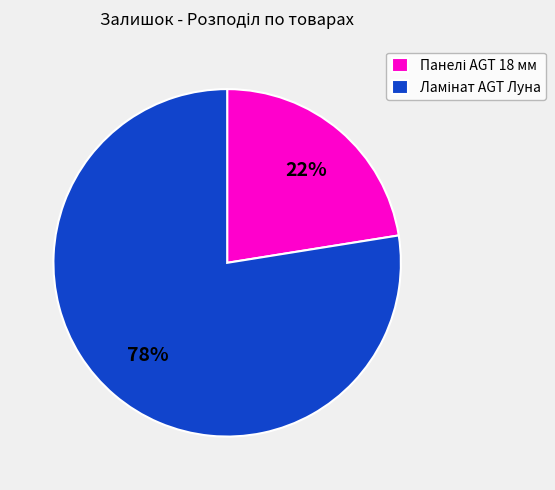

Count the number of slices in the pie.

2